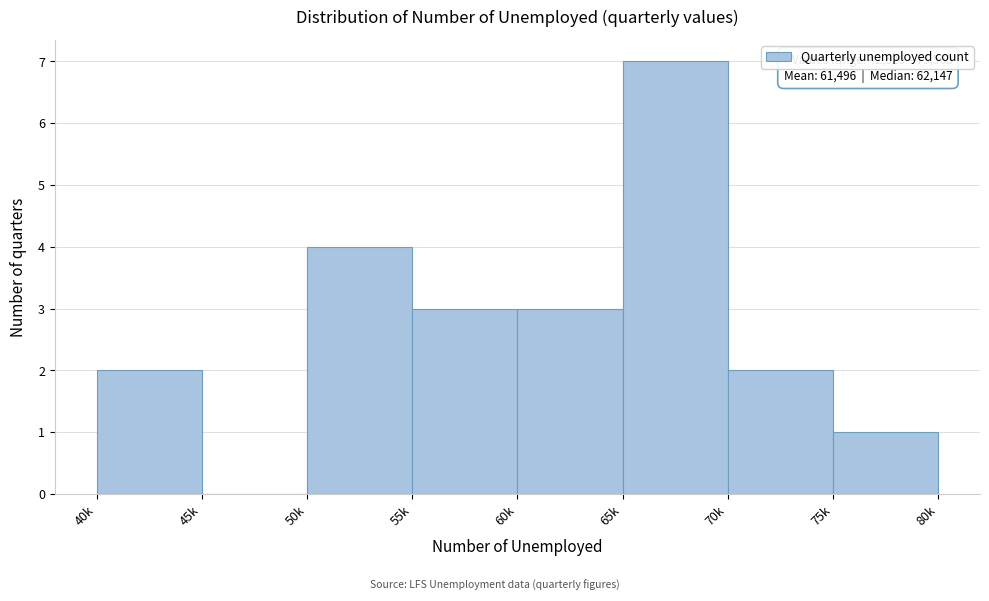

Reading left to right, extract all data points from this chart.

40k=2	45k=0	50k=4	55k=3	60k=3	65k=7	70k=2	75k=1